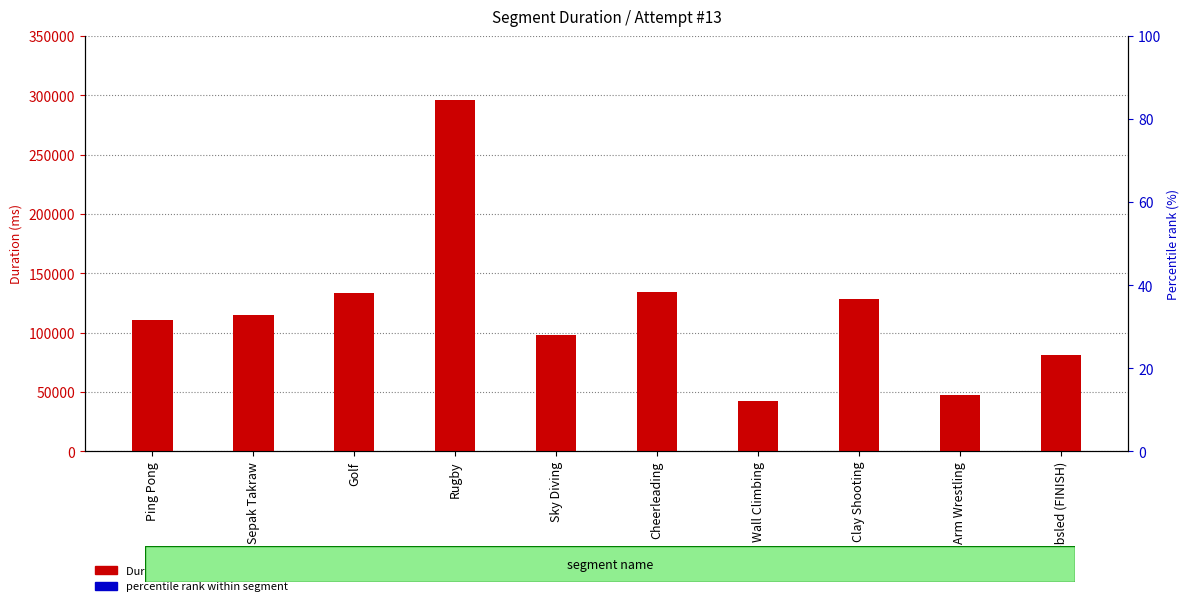

Count the number of data series in this chart.

2